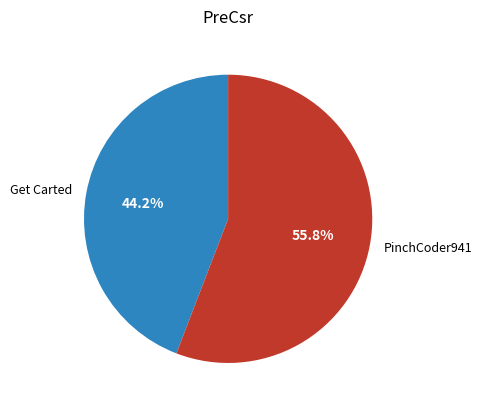

Count the number of slices in the pie.

2